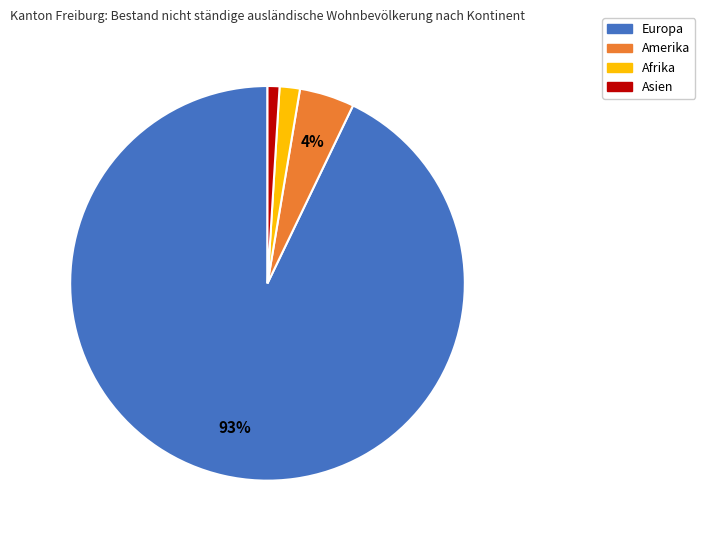

To the nearest percent, what is the average slice percentage?

25%